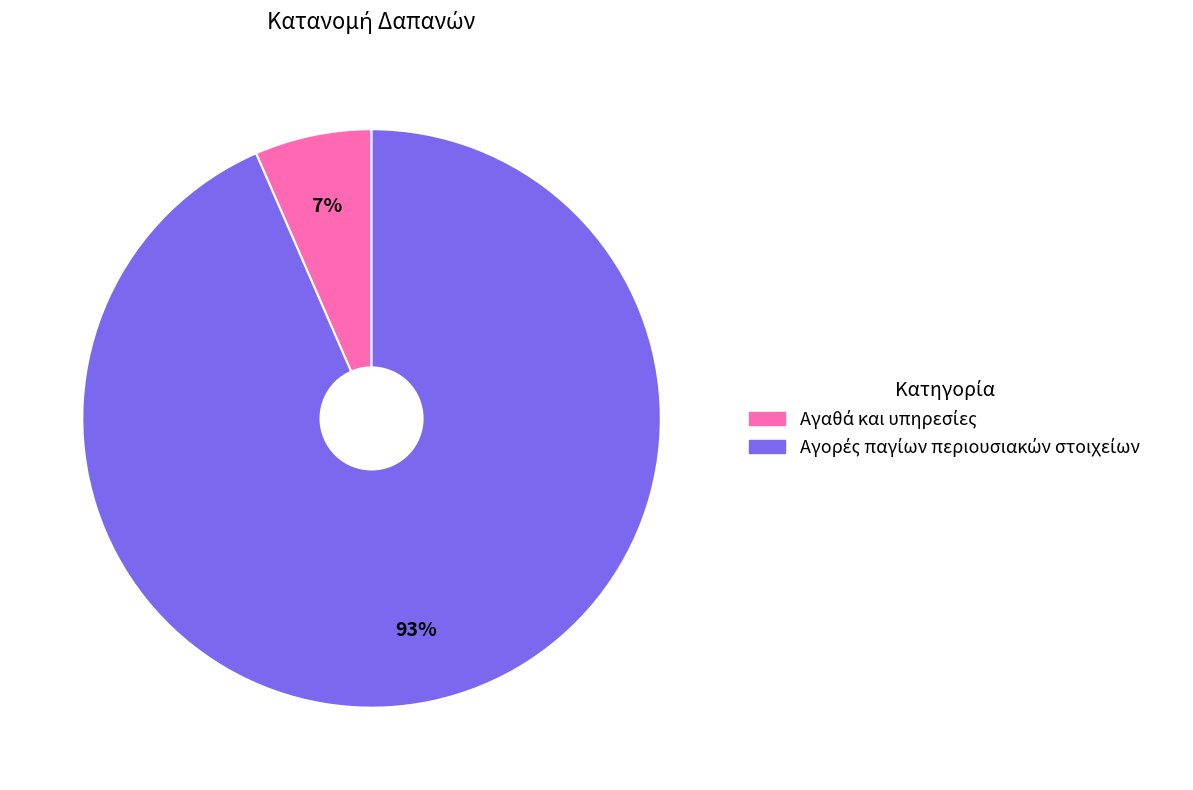

Does any single category account for the majority?

Yes